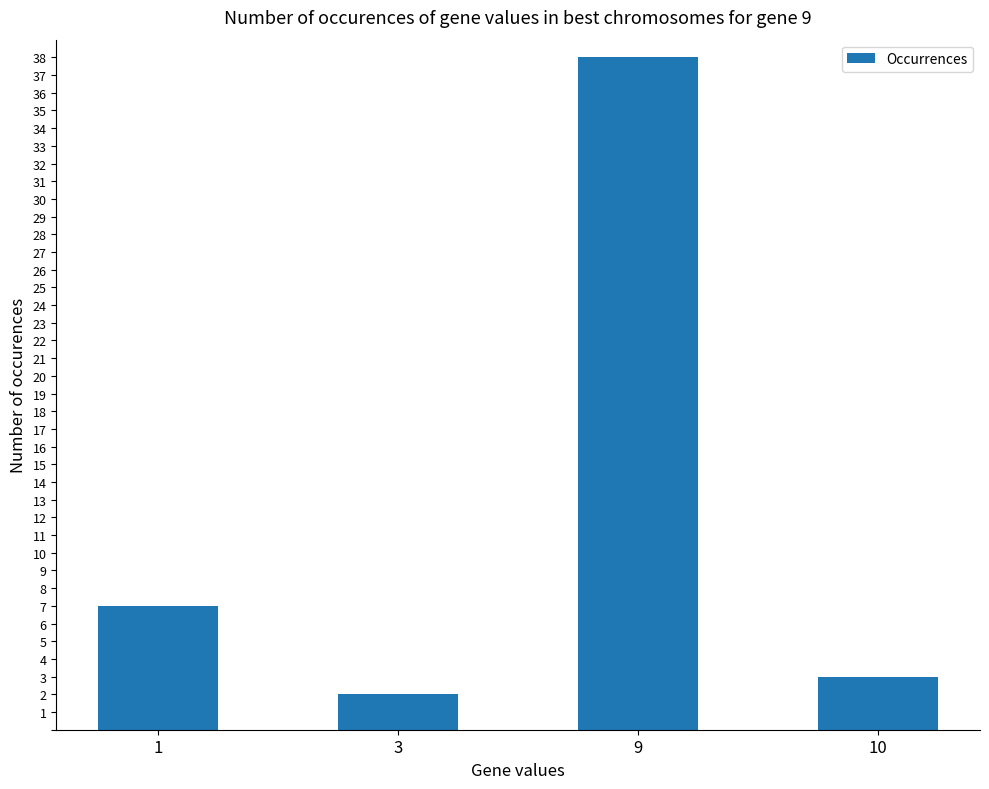

Are the bars horizontal?

No